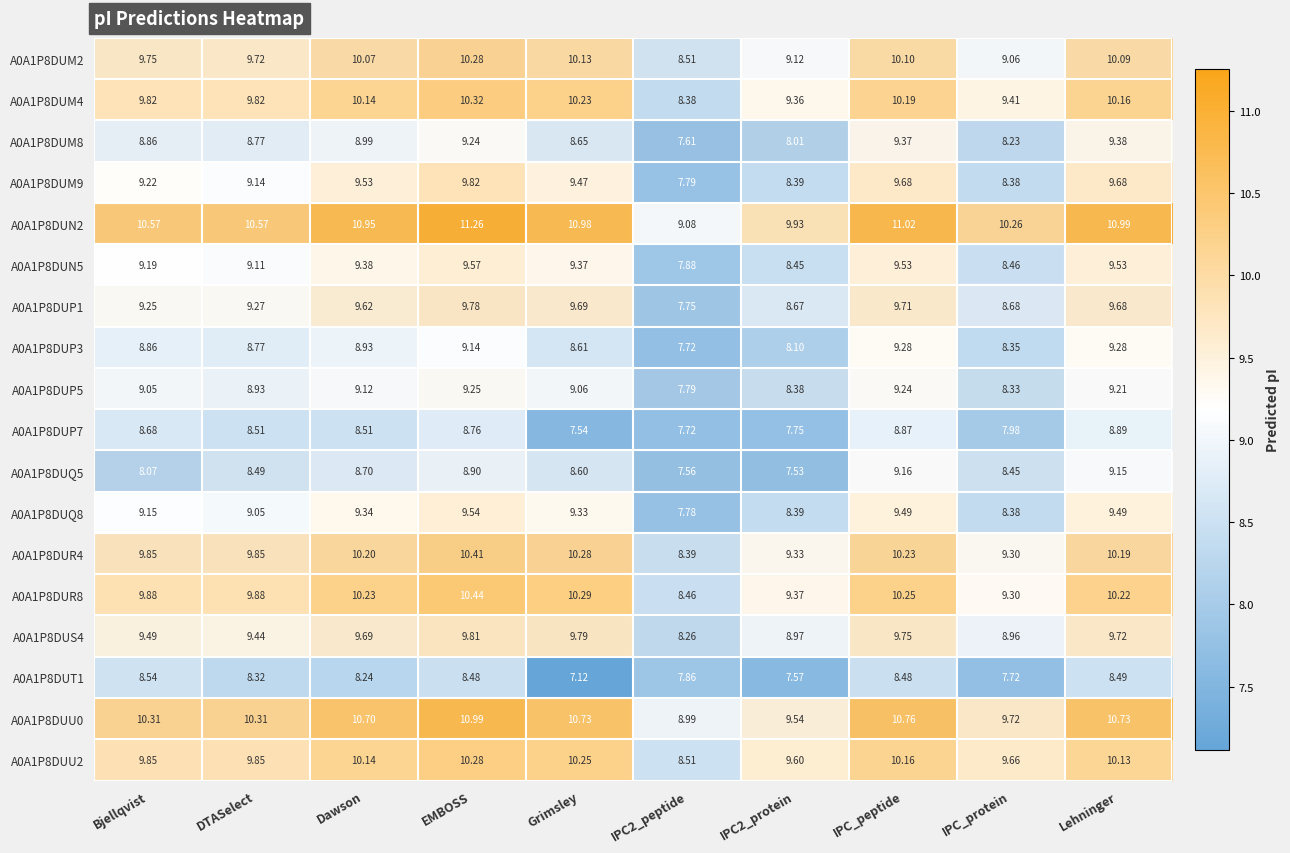

Which category has the highest value across all series?

EMBOSS